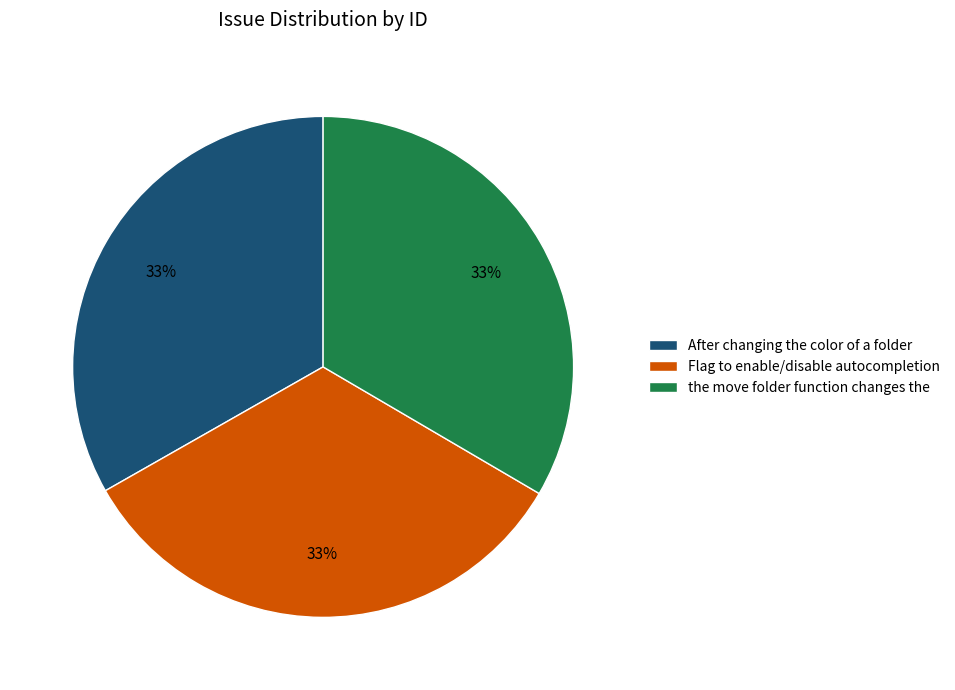

How many slices are in this pie chart?

3